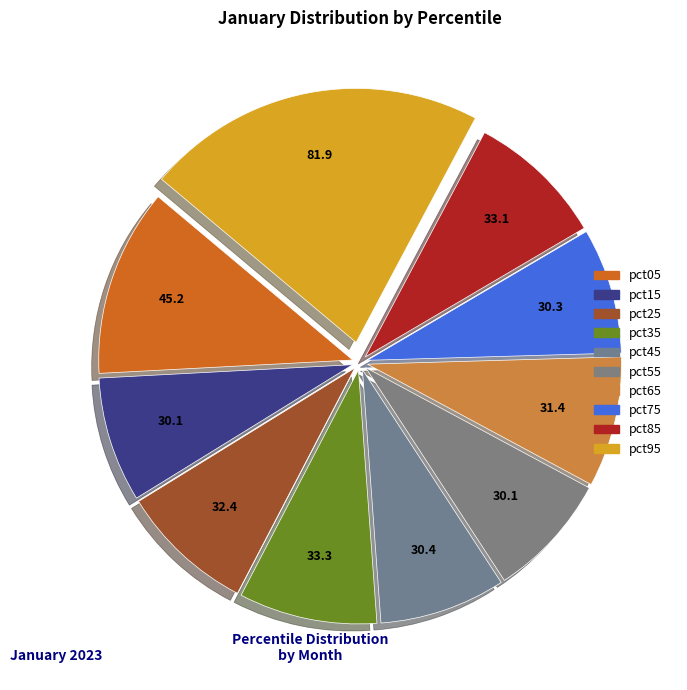

Which has a higher value, pct65 or pct05?

pct05